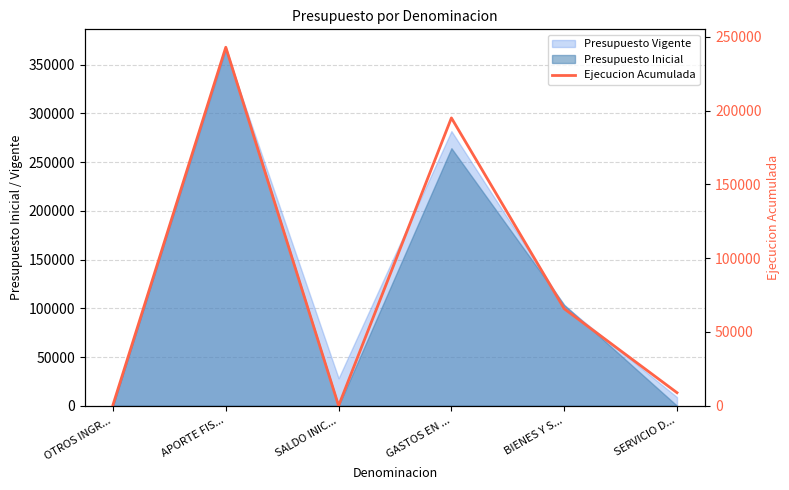

How many lines are shown in the chart?

1